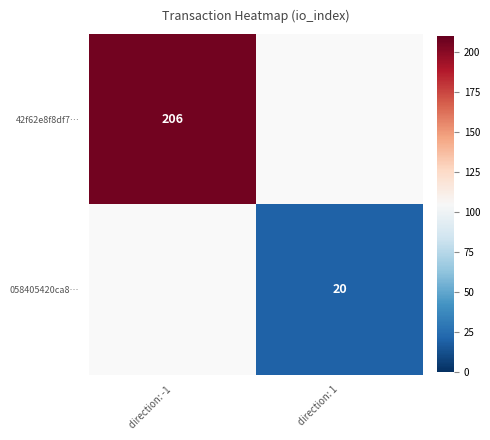

Is it true that 058405420ca8… equals 26 at direction: 1?

False